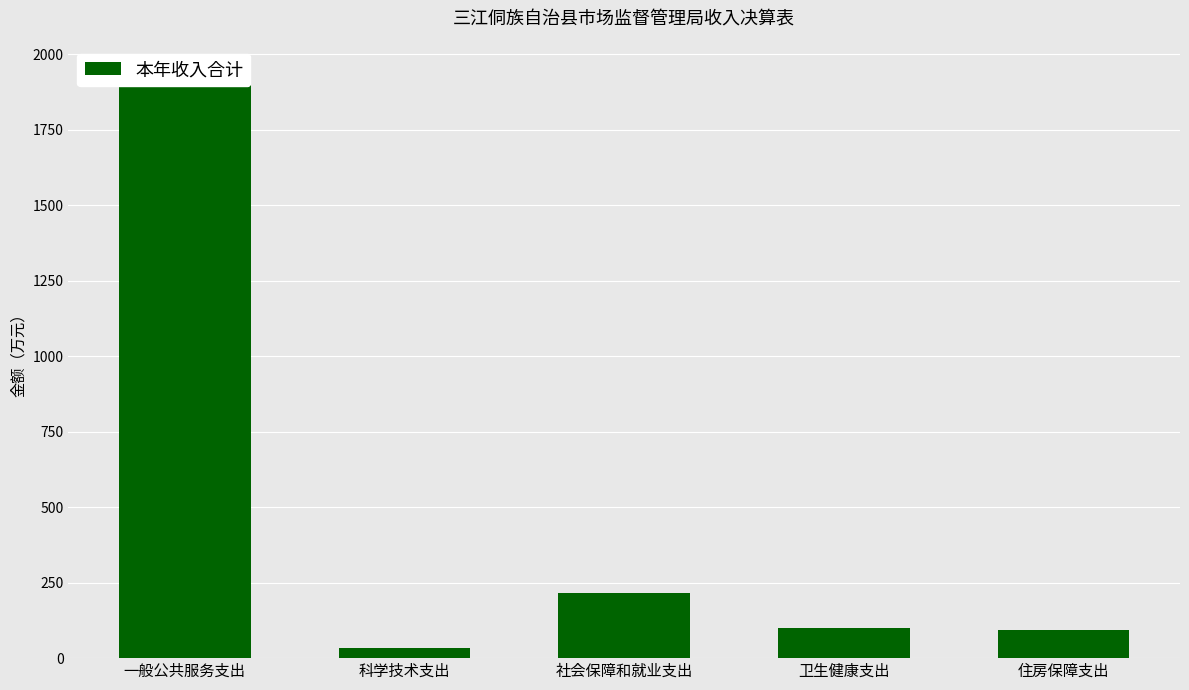

Between 卫生健康支出 and 一般公共服务支出, which is larger?

一般公共服务支出